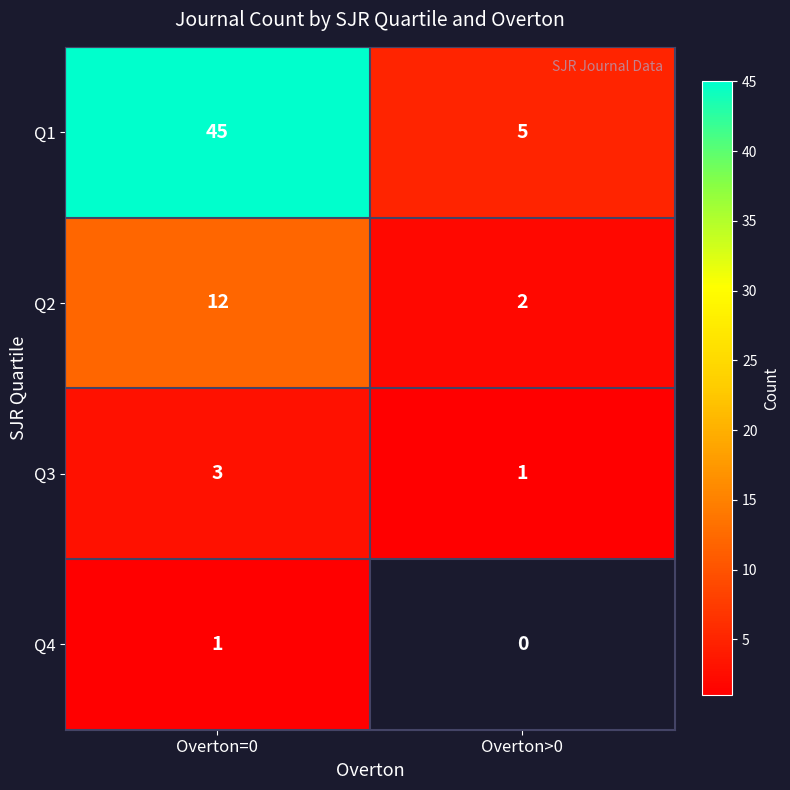

Which label corresponds to the largest value in the chart?

Overton=0